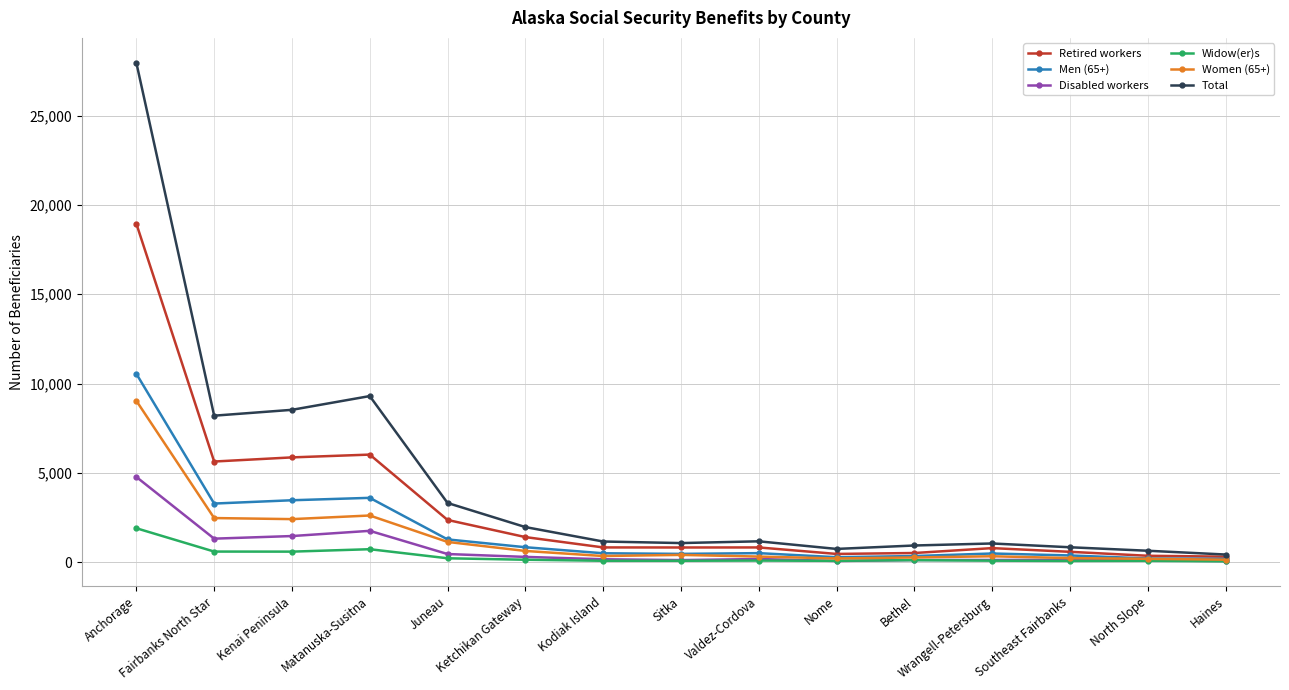

True or false: Disabled workers has more than 0 points higher than both neighbors.

True